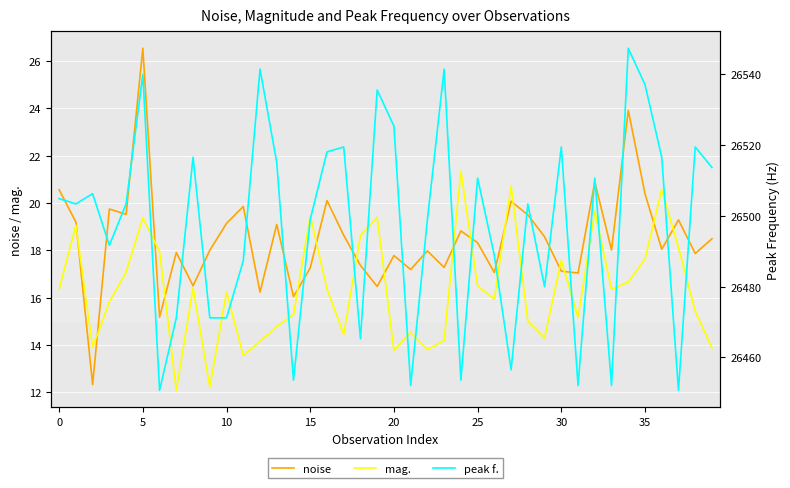

What is the greatest value displayed?

26547.4